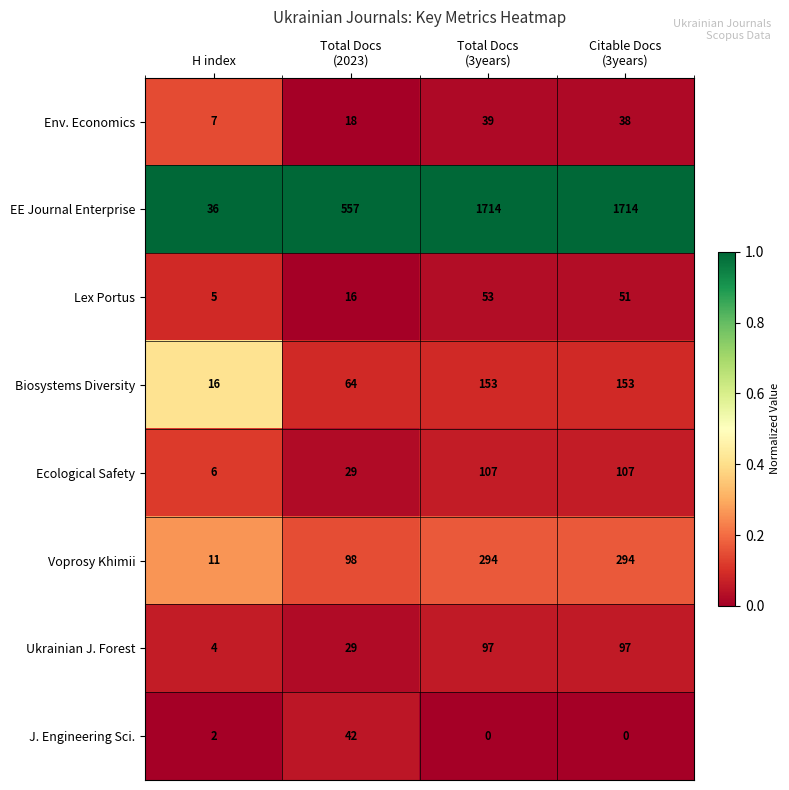

Which series has the largest total across all categories?

EE Journal Enterprise